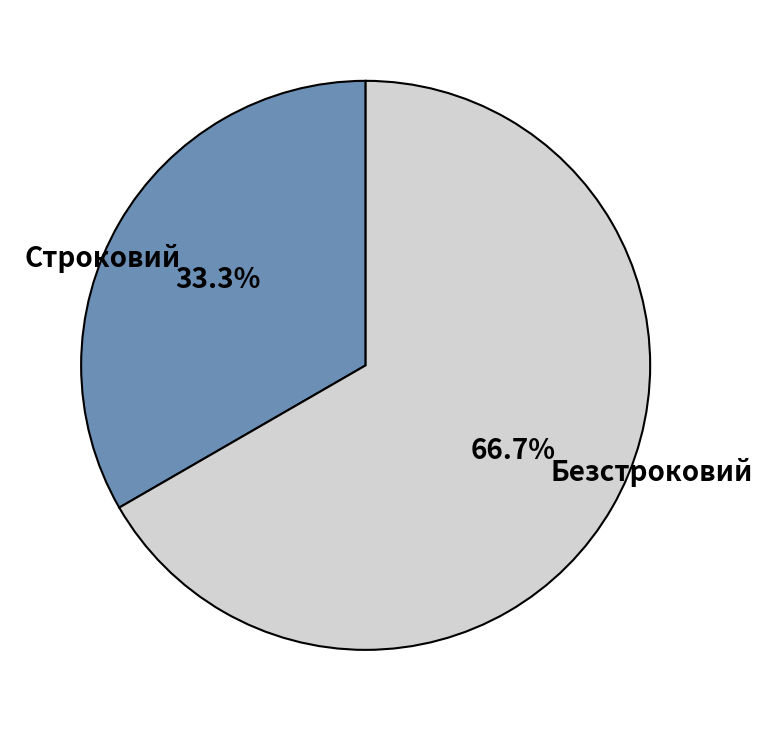

How many slices are in this pie chart?

2